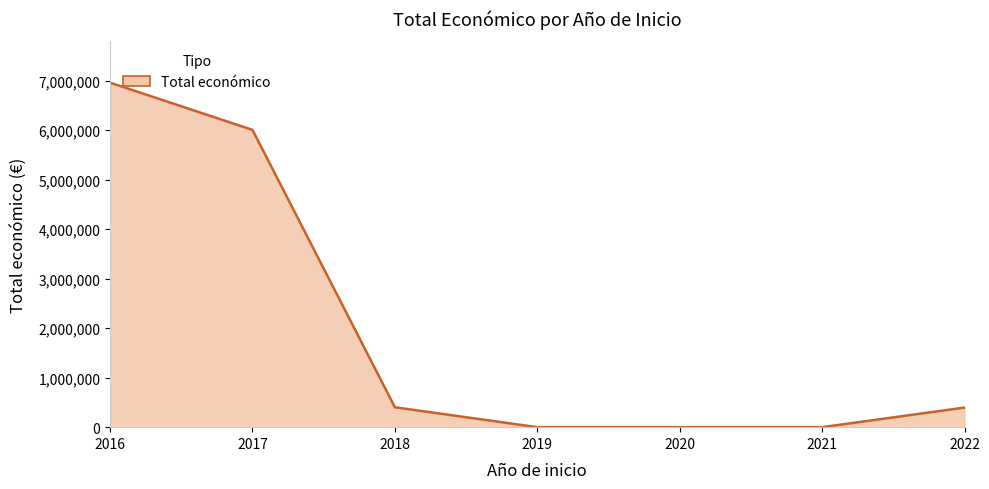

True or false: the data has more than 1 interior local peaks.

False